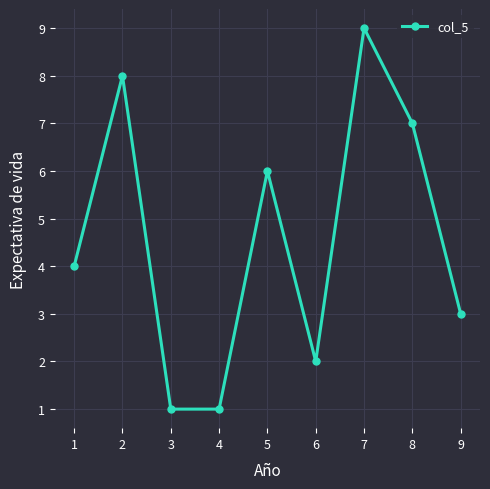

How many lines are shown in the chart?

1